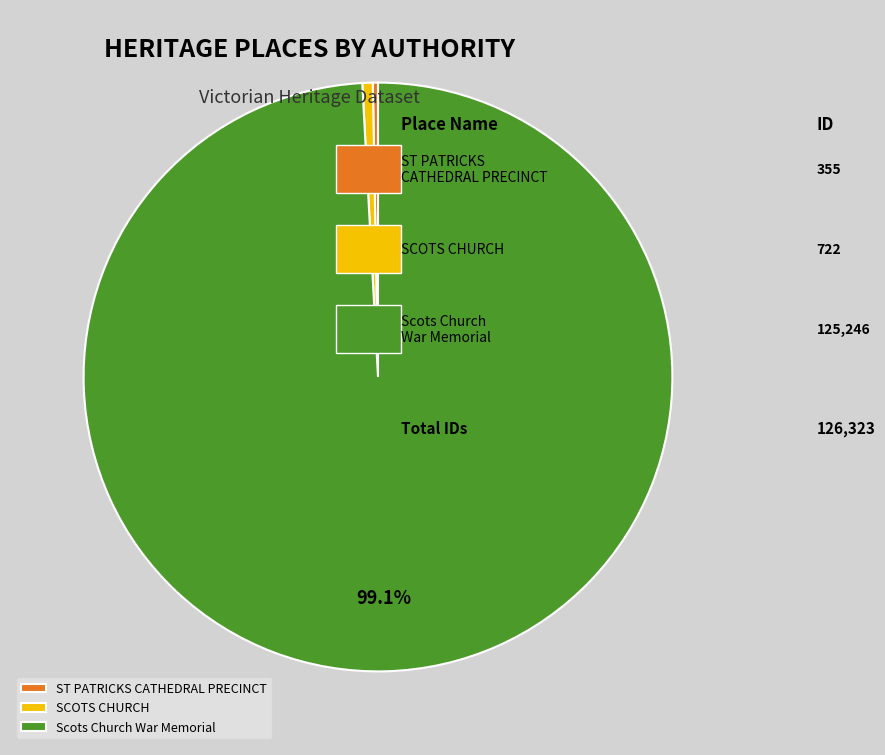

To the nearest percent, what portion does Scots Church War Memorial represent?

99%